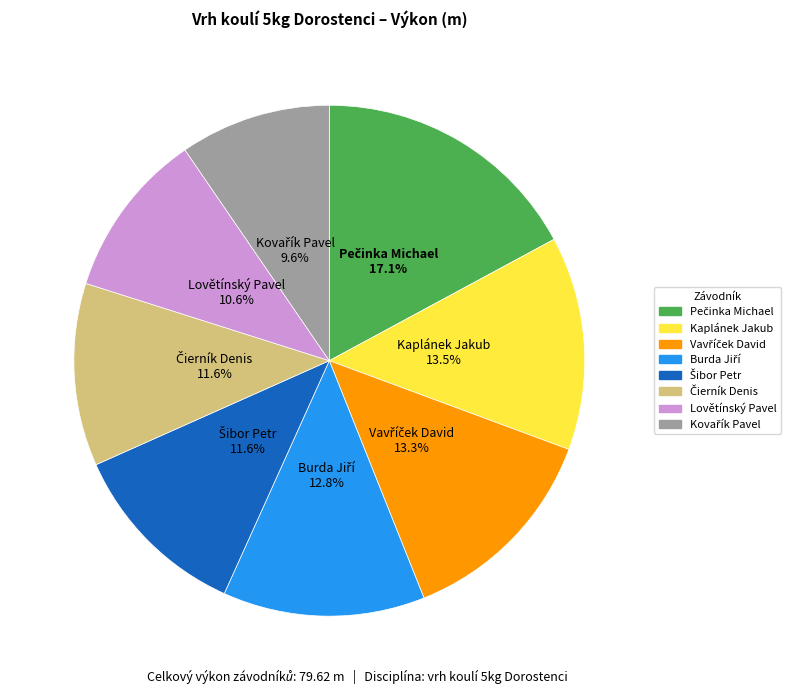

What percentage is NOT represented by Lovětínský Pavel?

89.4%